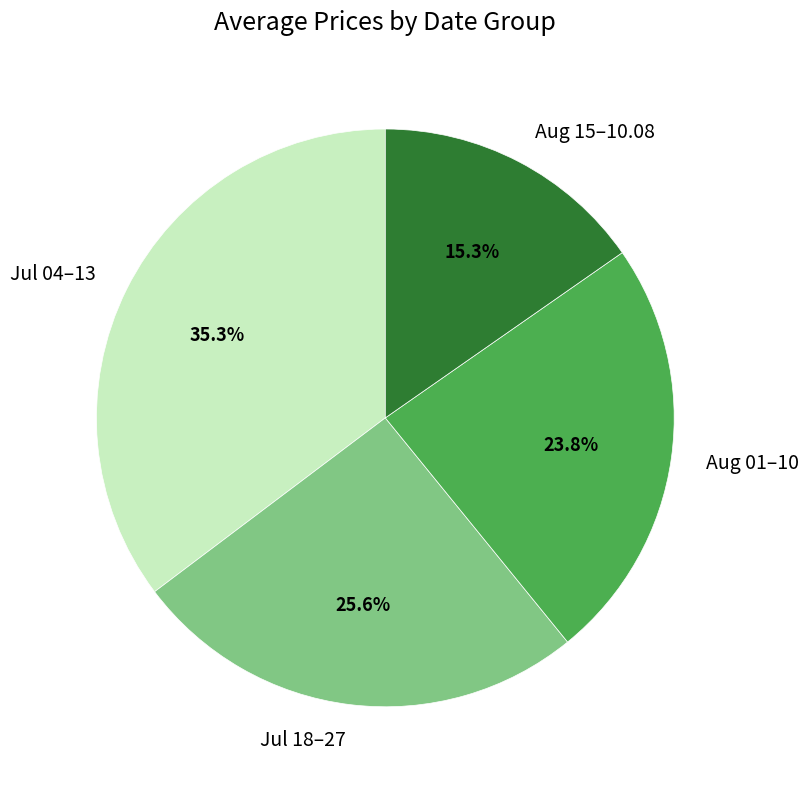

Rank the categories by value from highest to lowest.

Jul 04–13, Jul 18–27, Aug 01–10, Aug 15–10.08